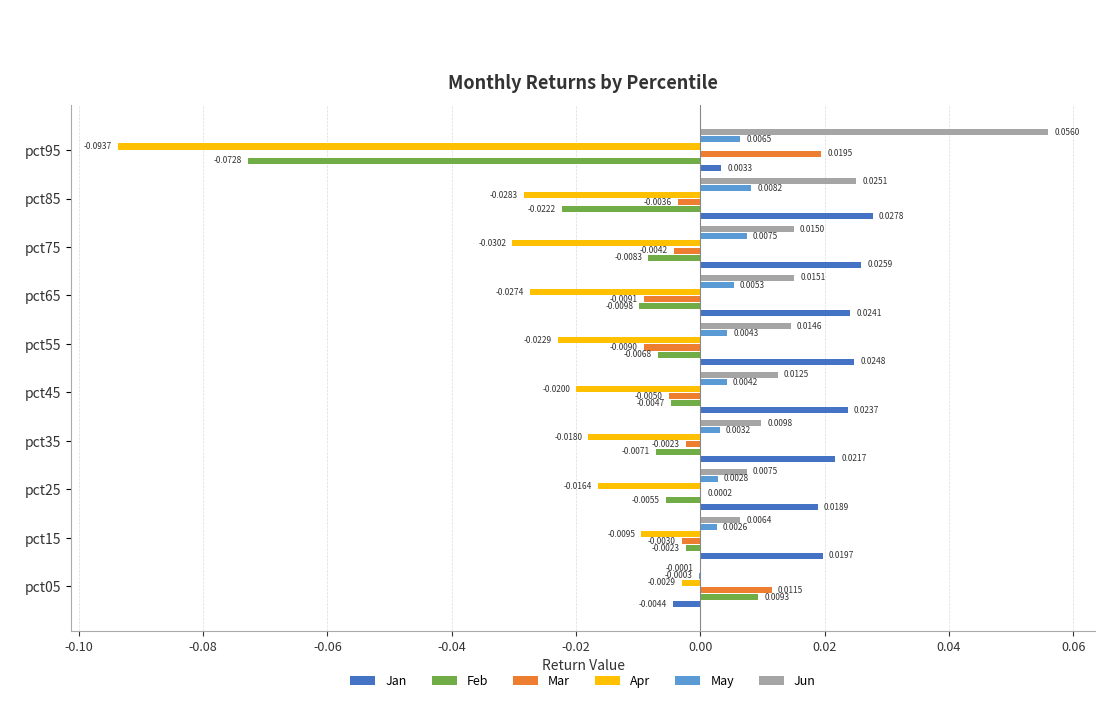

What is the sum of all Jun values?

0.2